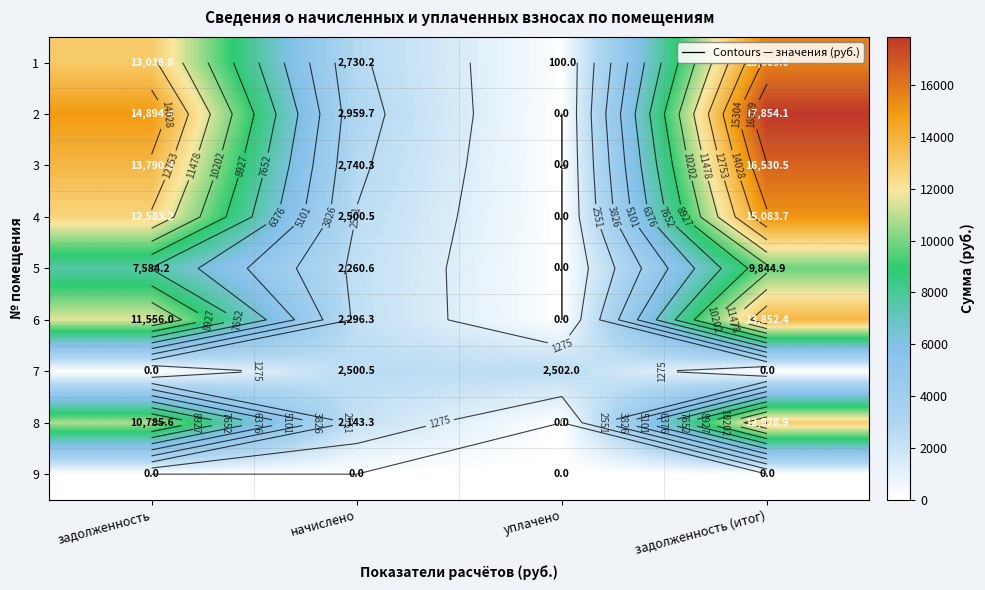

What is the spread (max minus min) of values at задолженность (итог)?

17854.1